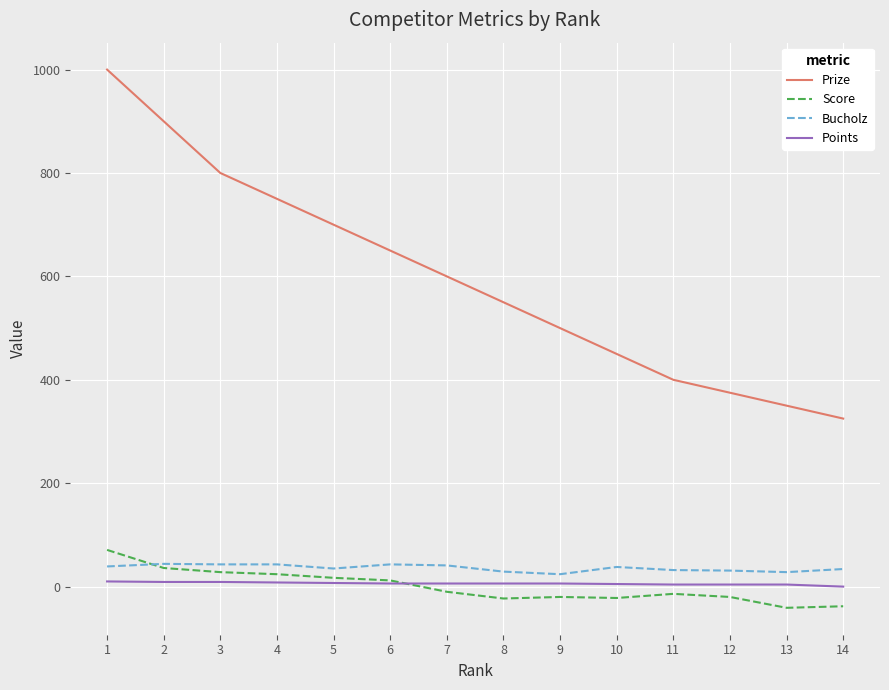

What is the minimum value shown in the chart?

-41